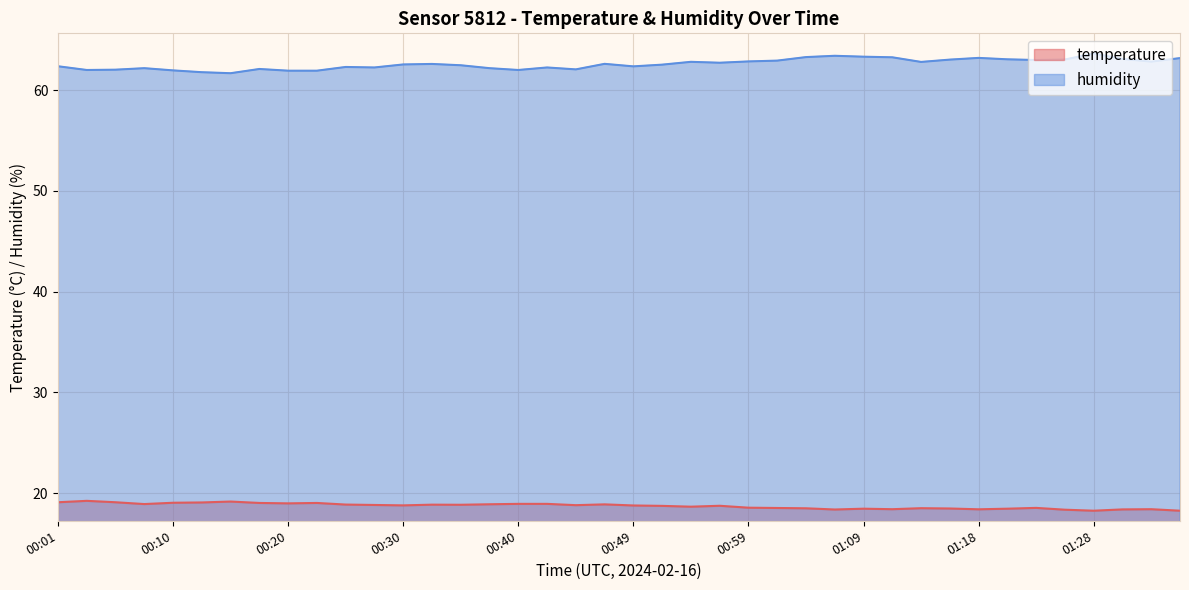

How many lines are shown in the chart?

2